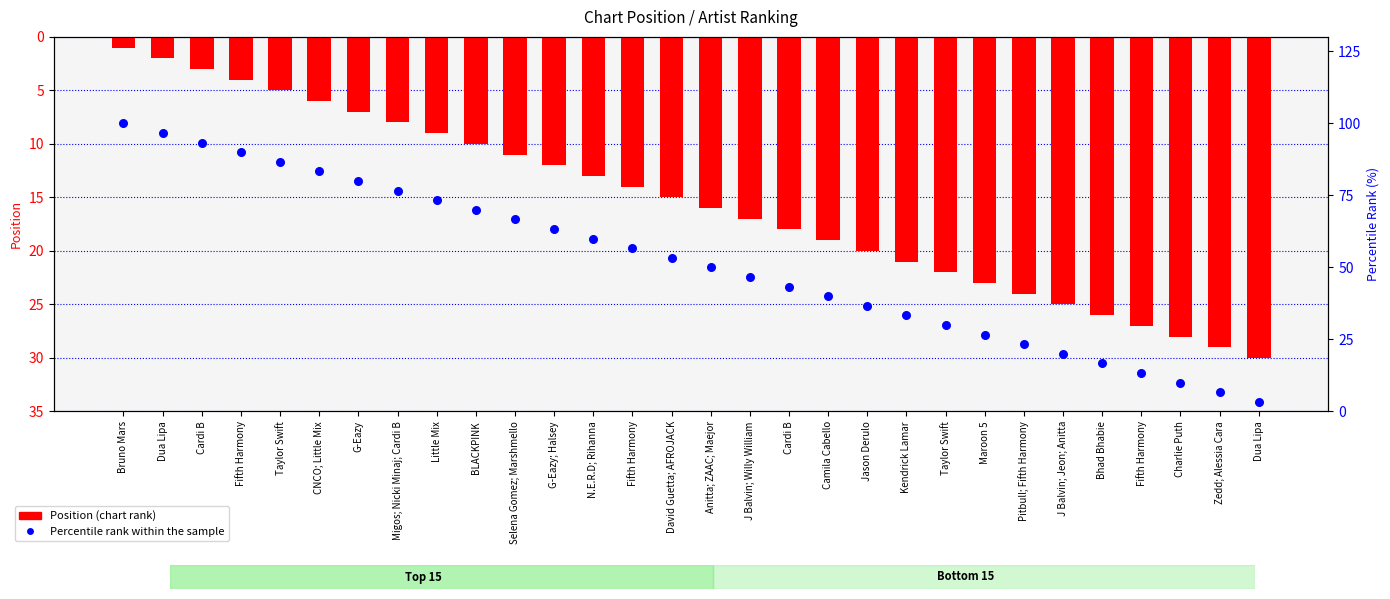

Which series reaches the maximum Y coordinate?

Percentile rank within the sample